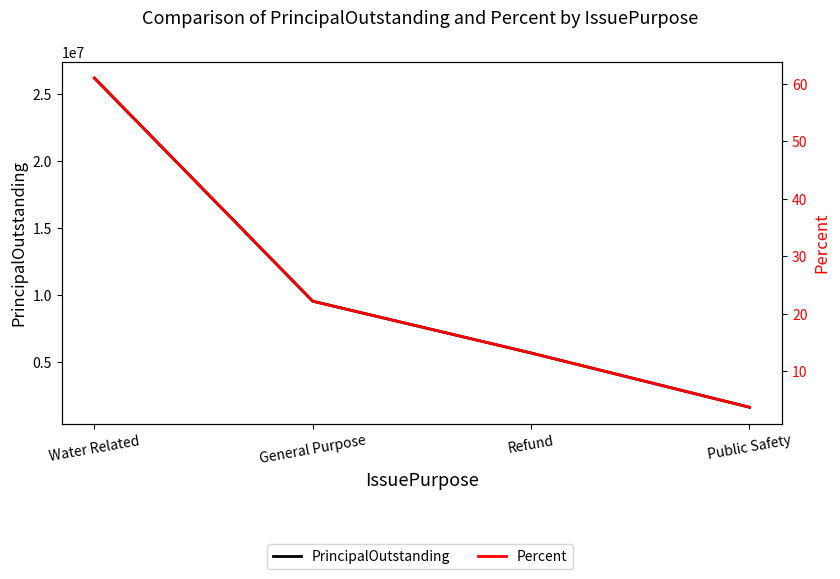

Which category has the lowest value in the PrincipalOutstanding series?

Public Safety